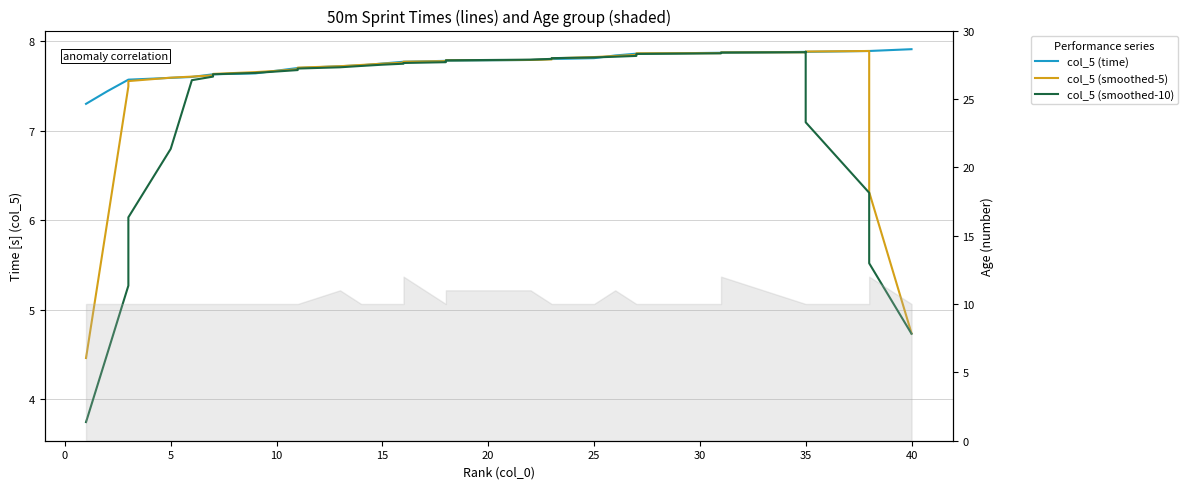

How many lines are shown in the chart?

3